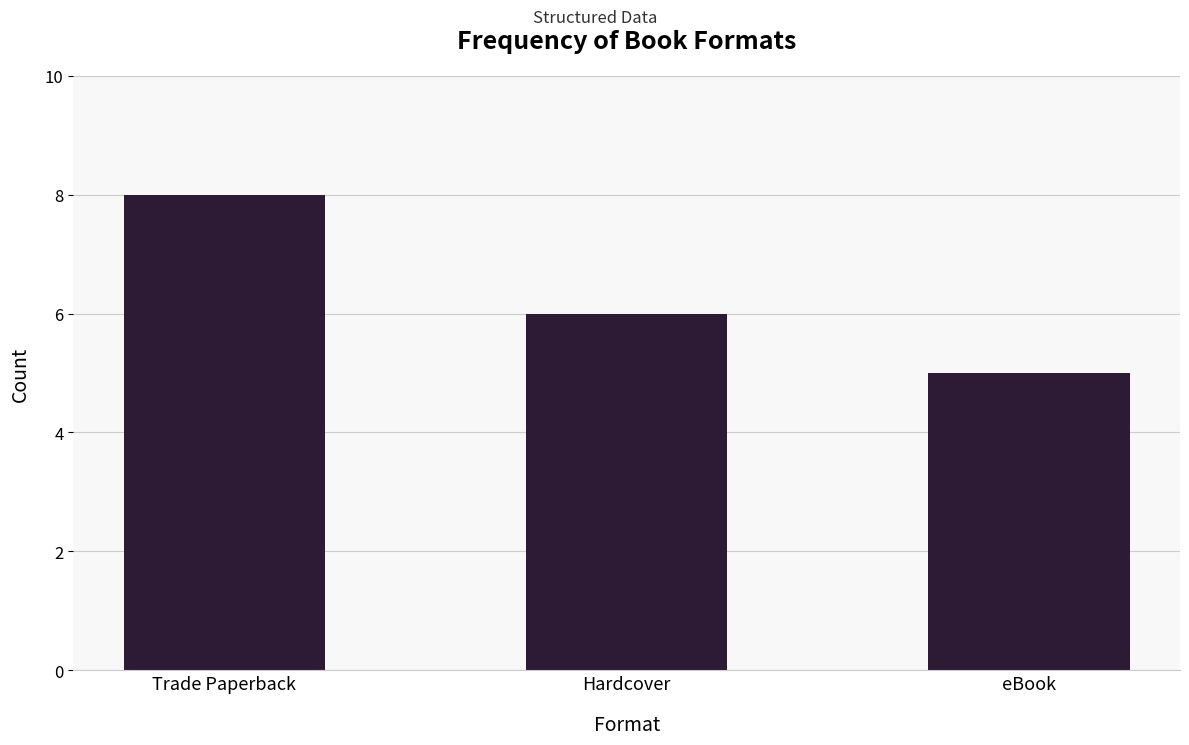

Reading left to right, extract all data points from this chart.

Trade Paperback=8	Hardcover=6	eBook=5